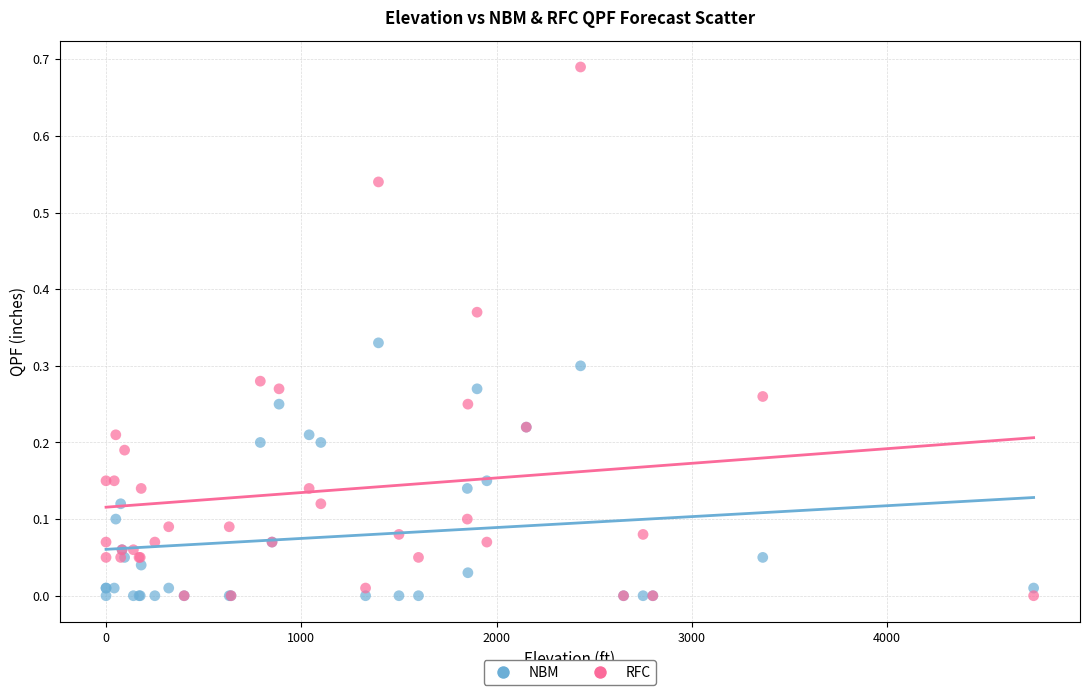

What are all the series names shown in the legend?

NBM, RFC